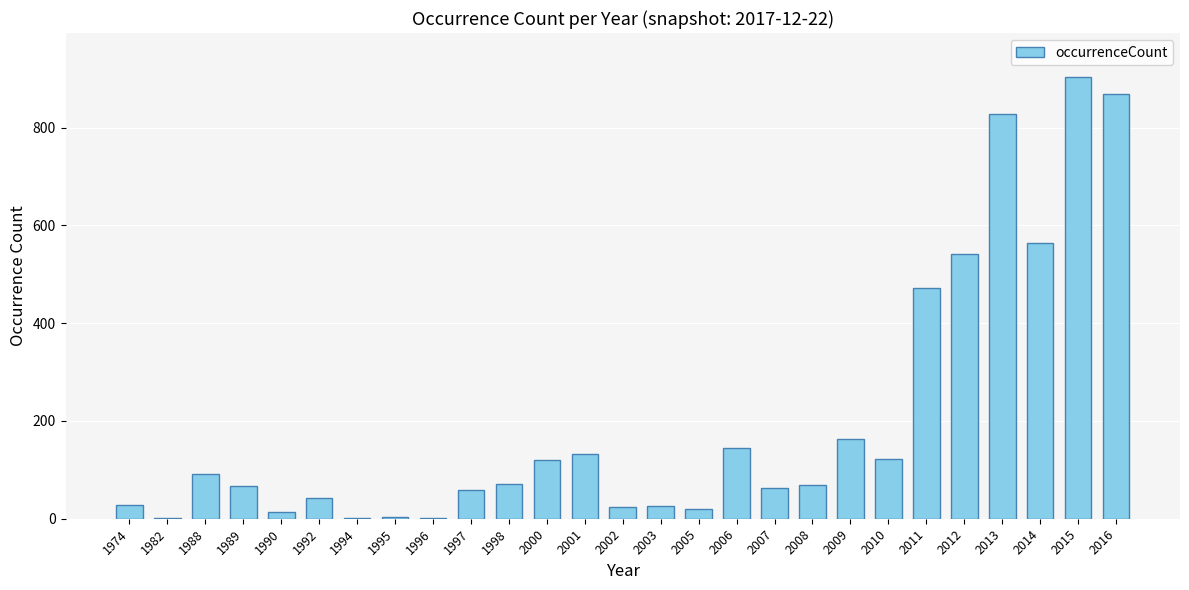

The chart shows a value of 28 at 1997. True or false?

False